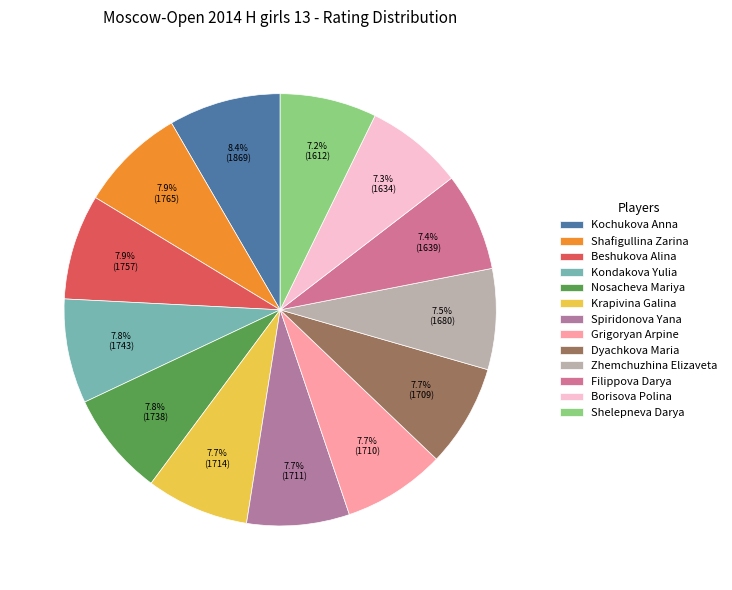

Rank the categories by value from lowest to highest.

Shelepneva Darya, Borisova Polina, Filippova Darya, Zhemchuzhina Elizaveta, Dyachkova Maria, Grigoryan Arpine, Spiridonova Yana, Krapivina Galina, Nosacheva Mariya, Kondakova Yulia, Beshukova Alina, Shafigullina Zarina, Kochukova Anna